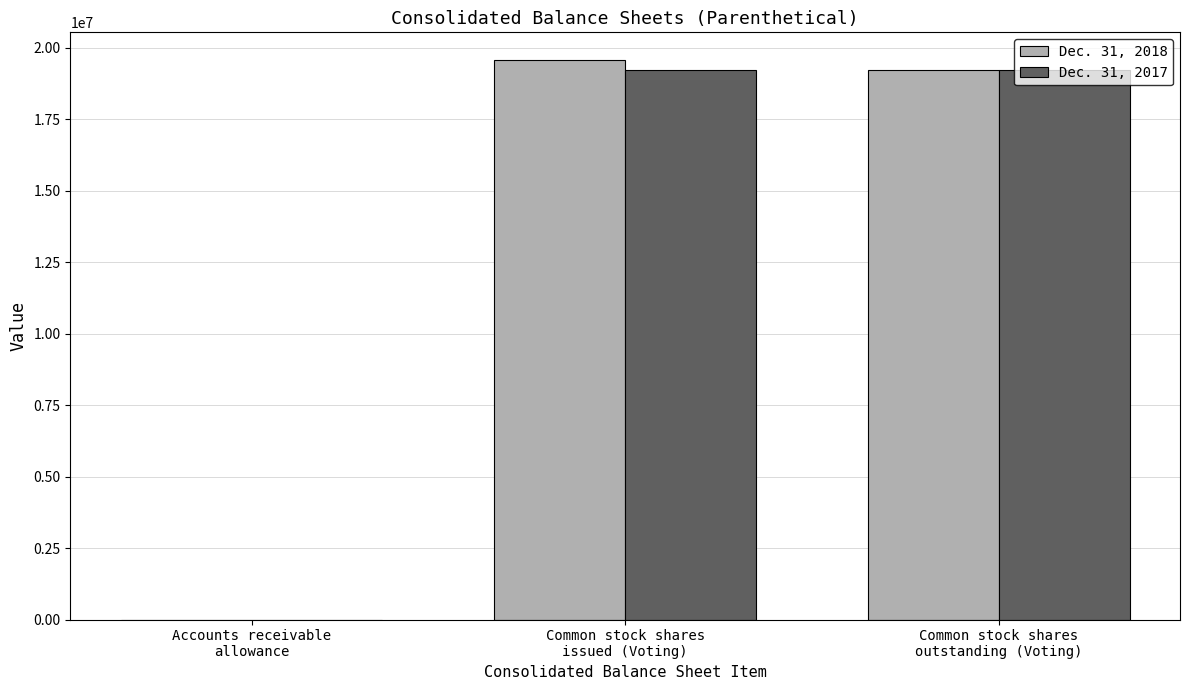

What are all the series names shown in the legend?

Dec. 31, 2018, Dec. 31, 2017